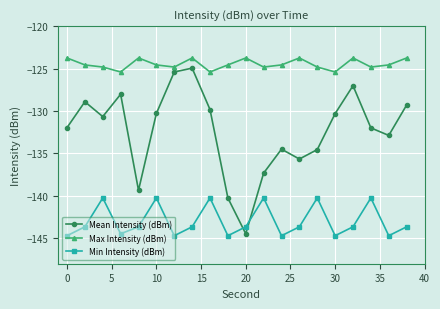

What is the value of the Mean Intensity (dBm) point at the 2nd from the left?

-128.9